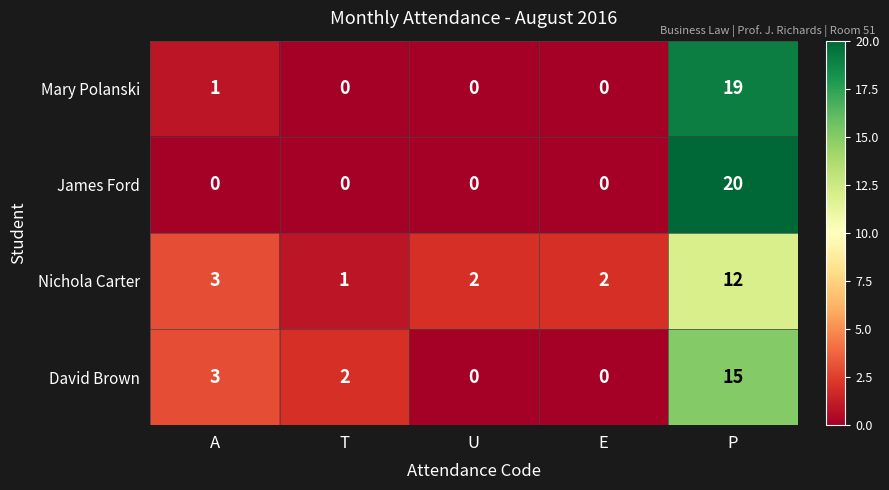

List the series in order of their peak value, lowest first.

Nichola Carter, David Brown, Mary Polanski, James Ford